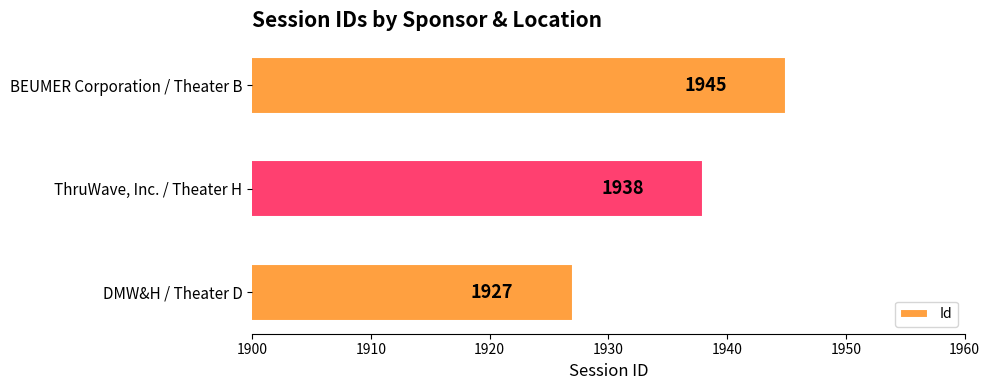

At which label is the value closest to 1936?

ThruWave, Inc. / Theater H